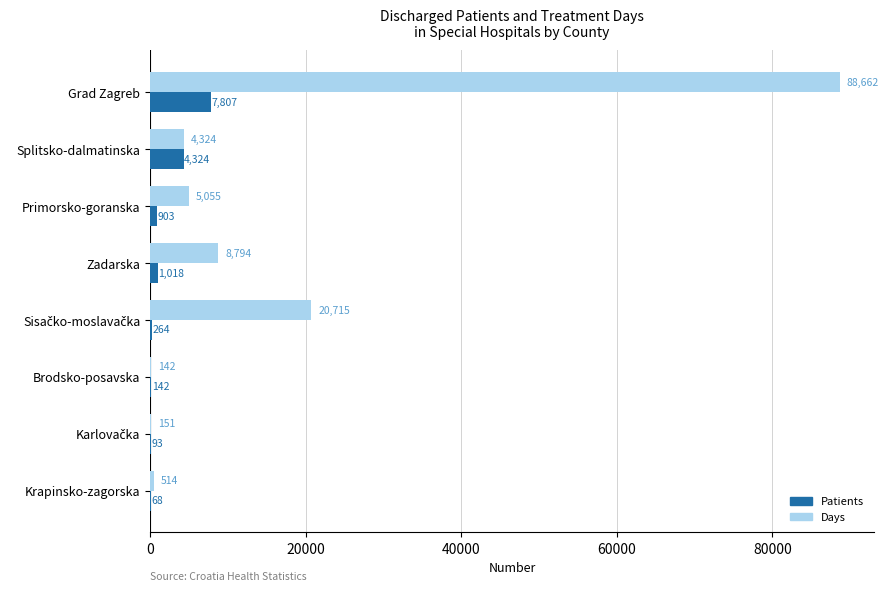

Is it true that Days equals 514 at Krapinsko-zagorska?

True